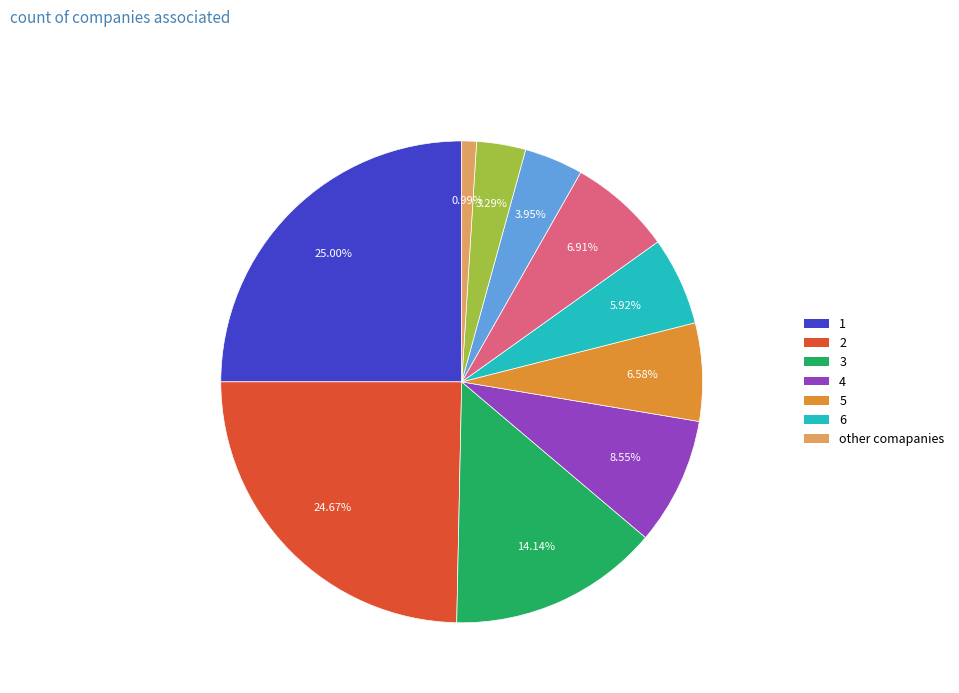

Does any single category account for the majority?

No